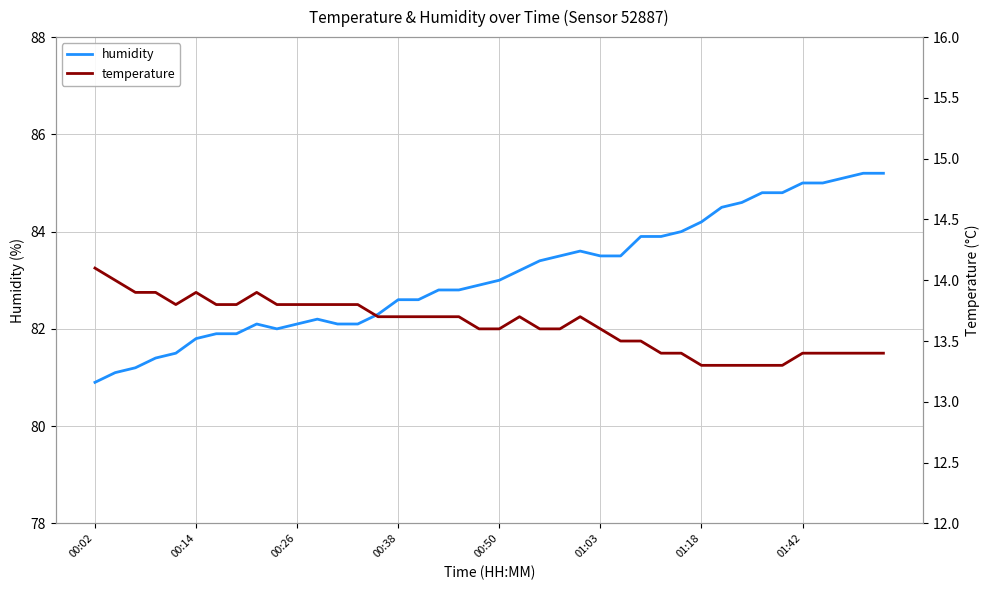

True or false: temperature and humidity intersect in this chart.

False